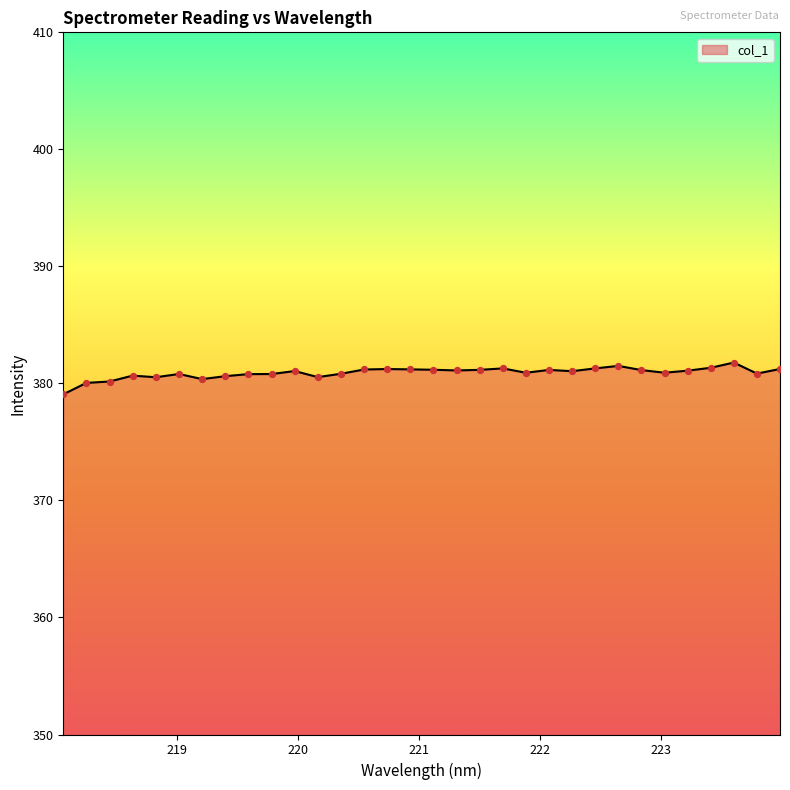

What is the difference between the maximum and minimum values?

2.7